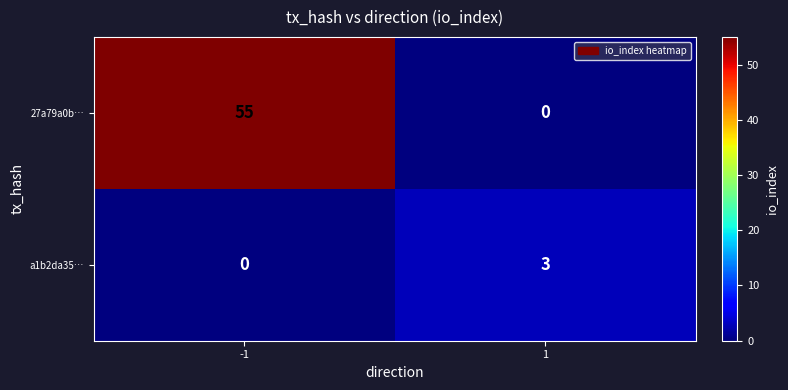

Which series has the largest total across all categories?

27a79a0b…